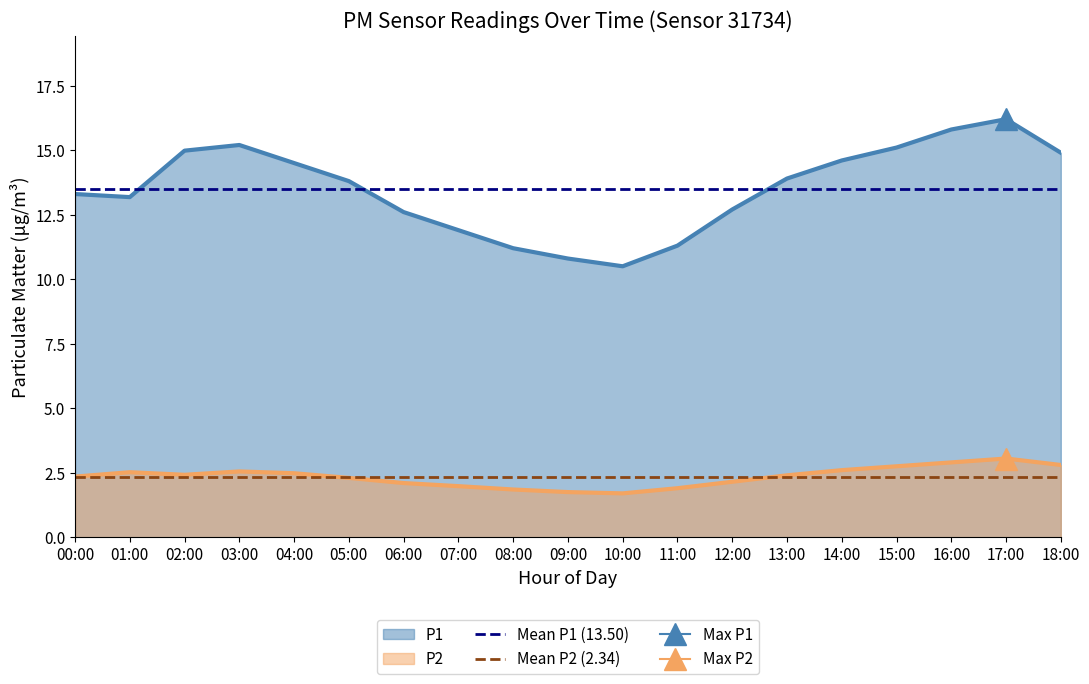

What is the value of the Mean P1 (13.50) point at the 2nd from the left?

13.5